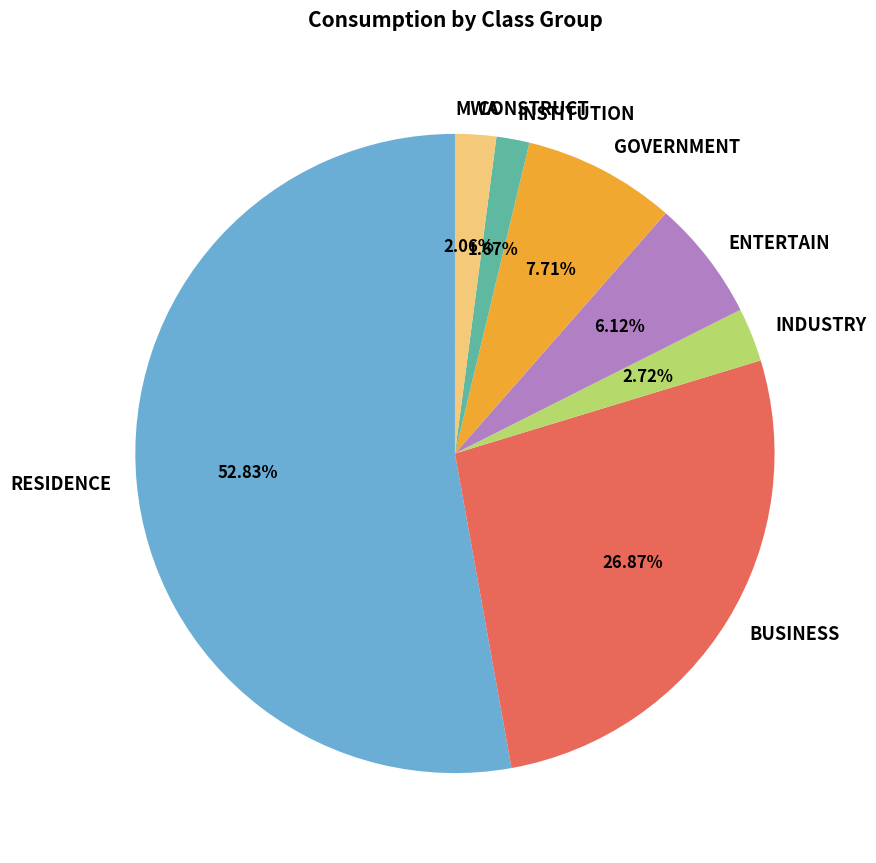

Is GOVERNMENT the majority of the pie?

No